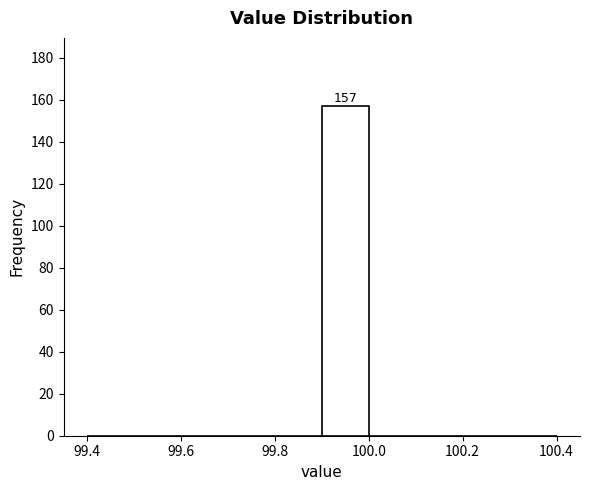

Over which range of the x-axis is the bar tallest?

99.9 to 100.0